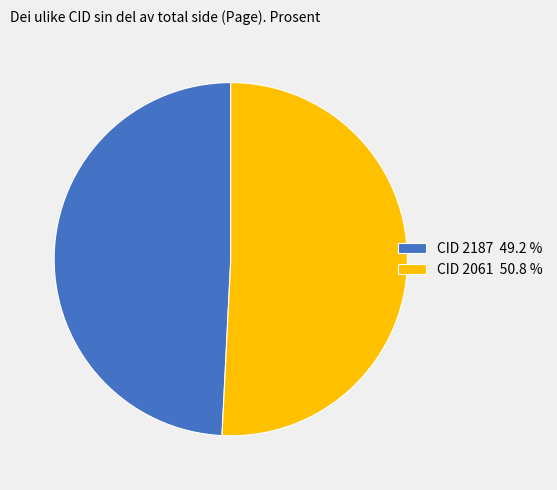

Which slice is the largest?

CID 2061